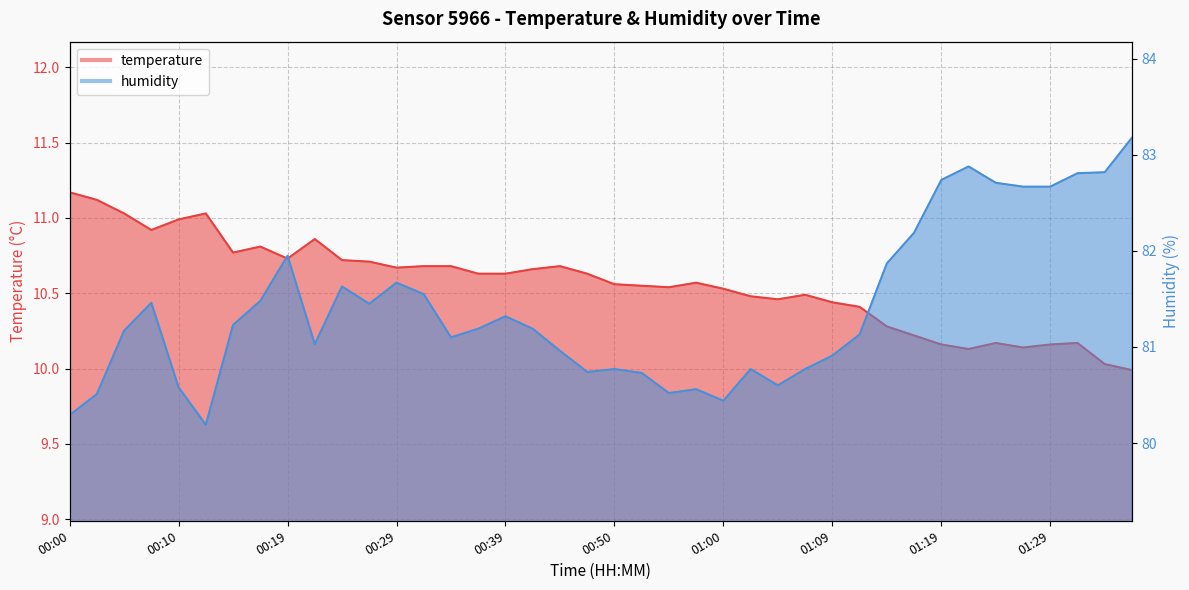

Between 00:27 and 01:34, which series saw the biggest shift?

humidity